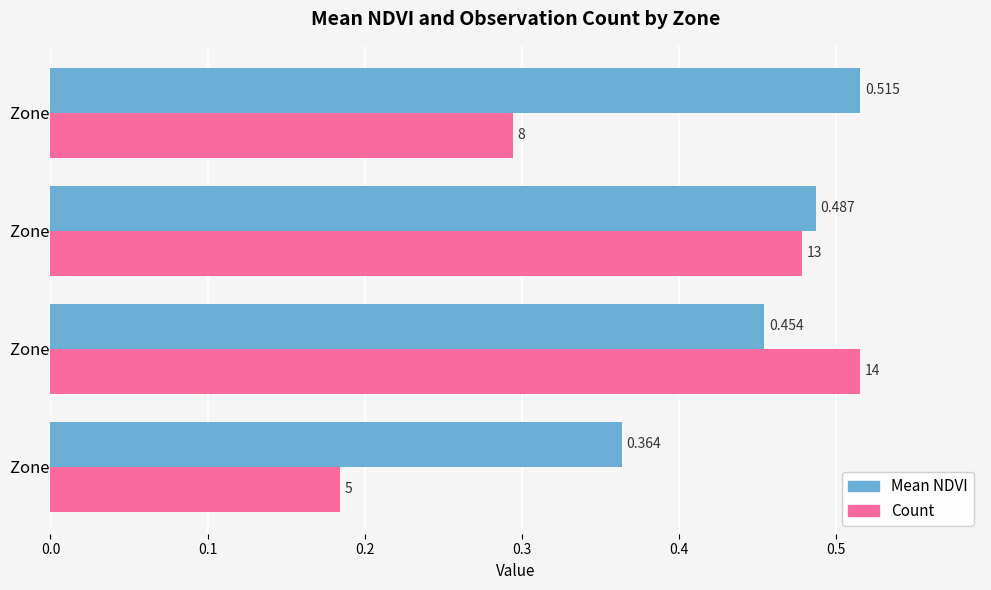

Count the number of data series in this chart.

2